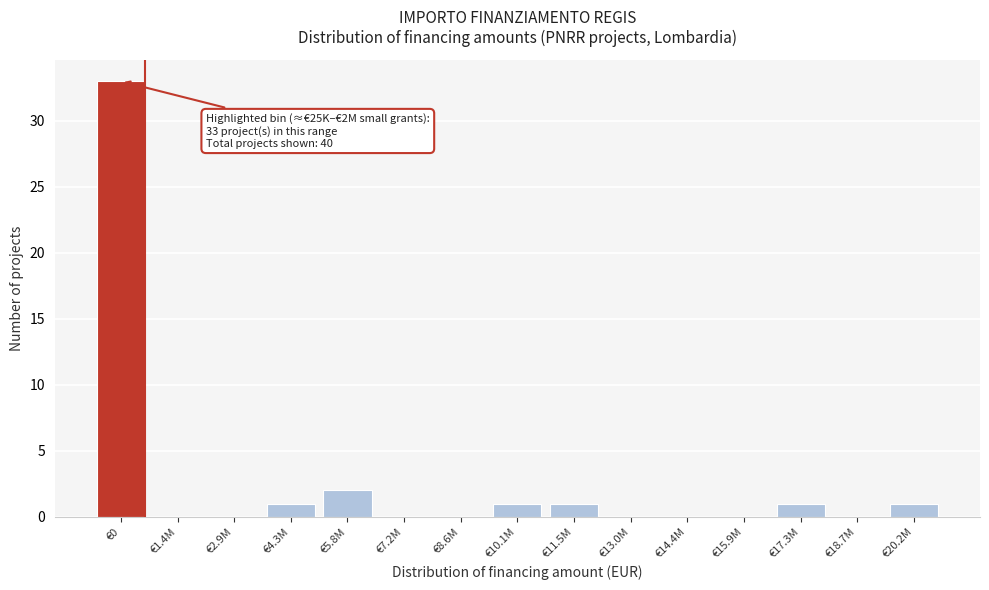

Which has a higher value, €0 or €20.2M?

€0